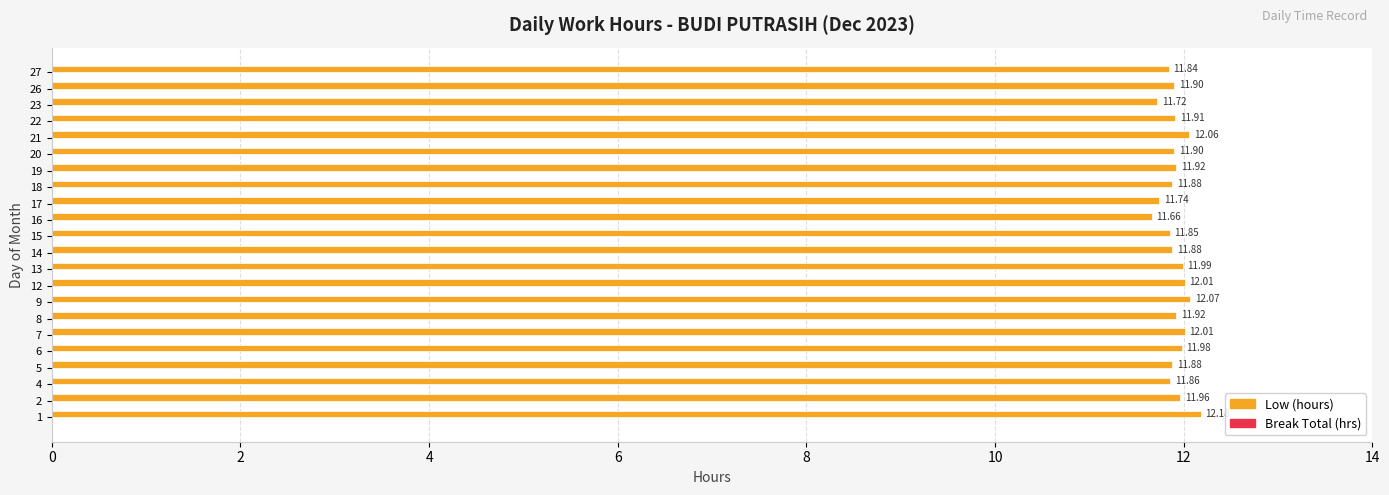

What is the sum of the values at 7 and 16?

23.7